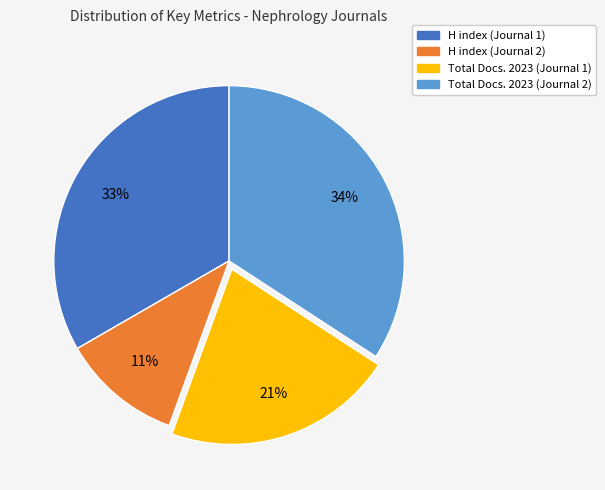

To the nearest percent, what is the difference between the H index (Journal 1) and H index (Journal 2) slice percentages?

22%